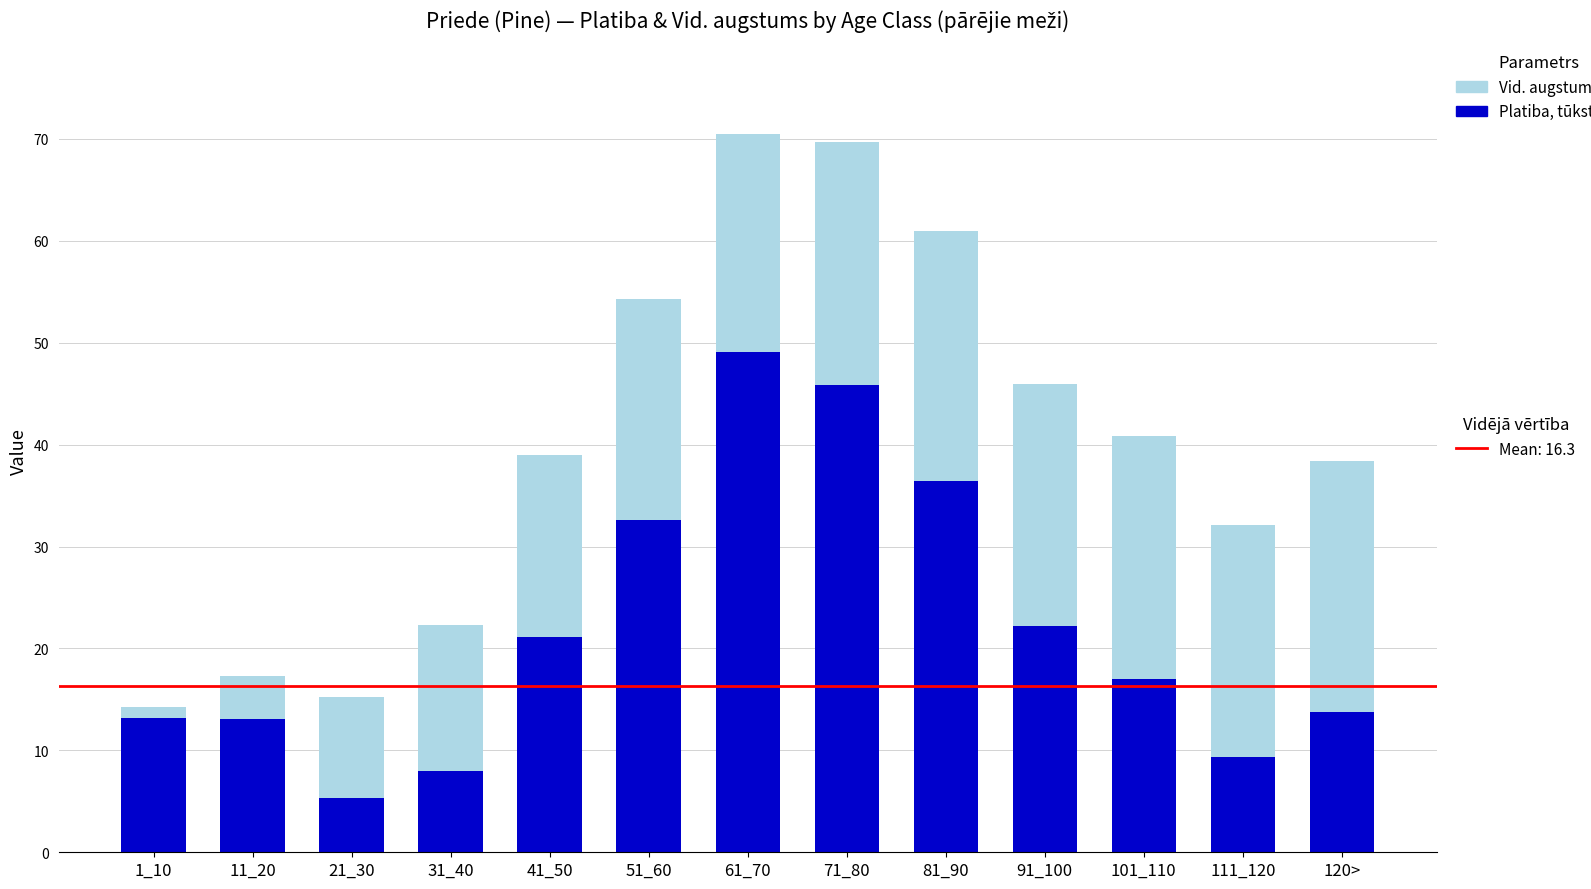

What is the total value across all series at 71_80?

69.7